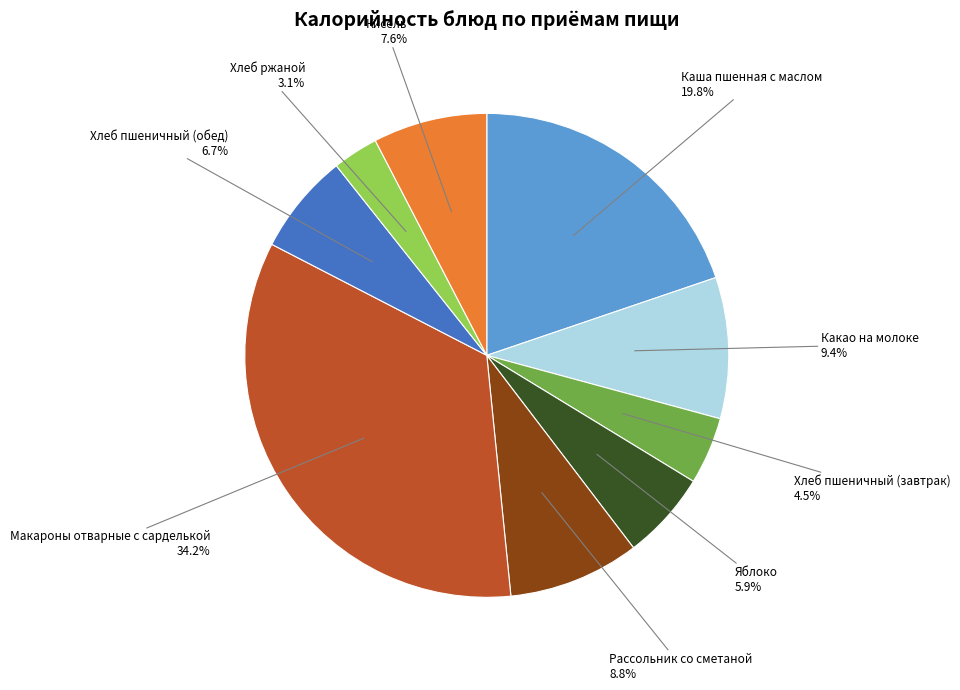

Is there any slice that represents more than half of the pie?

No